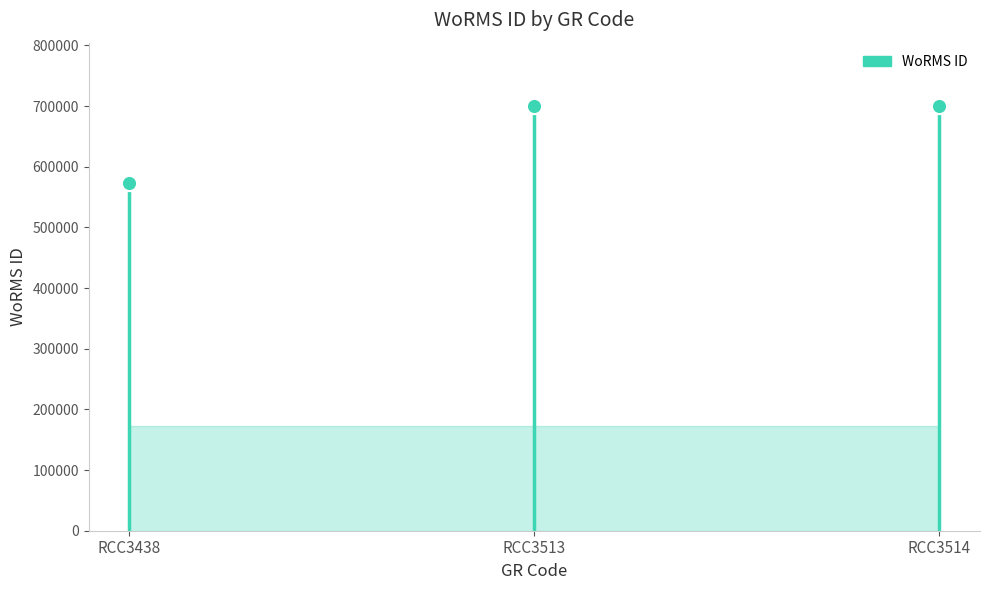

What is the change in value from RCC3438 to RCC3513?

+125767